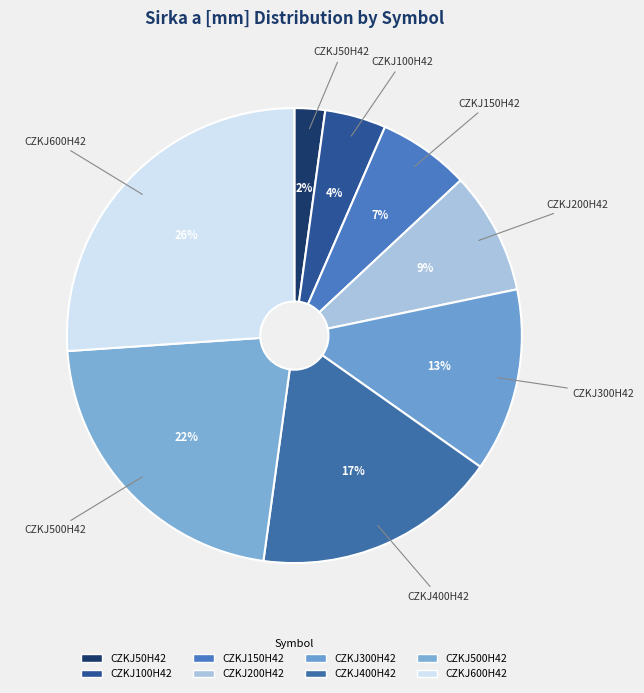

Count the number of slices in the pie.

8